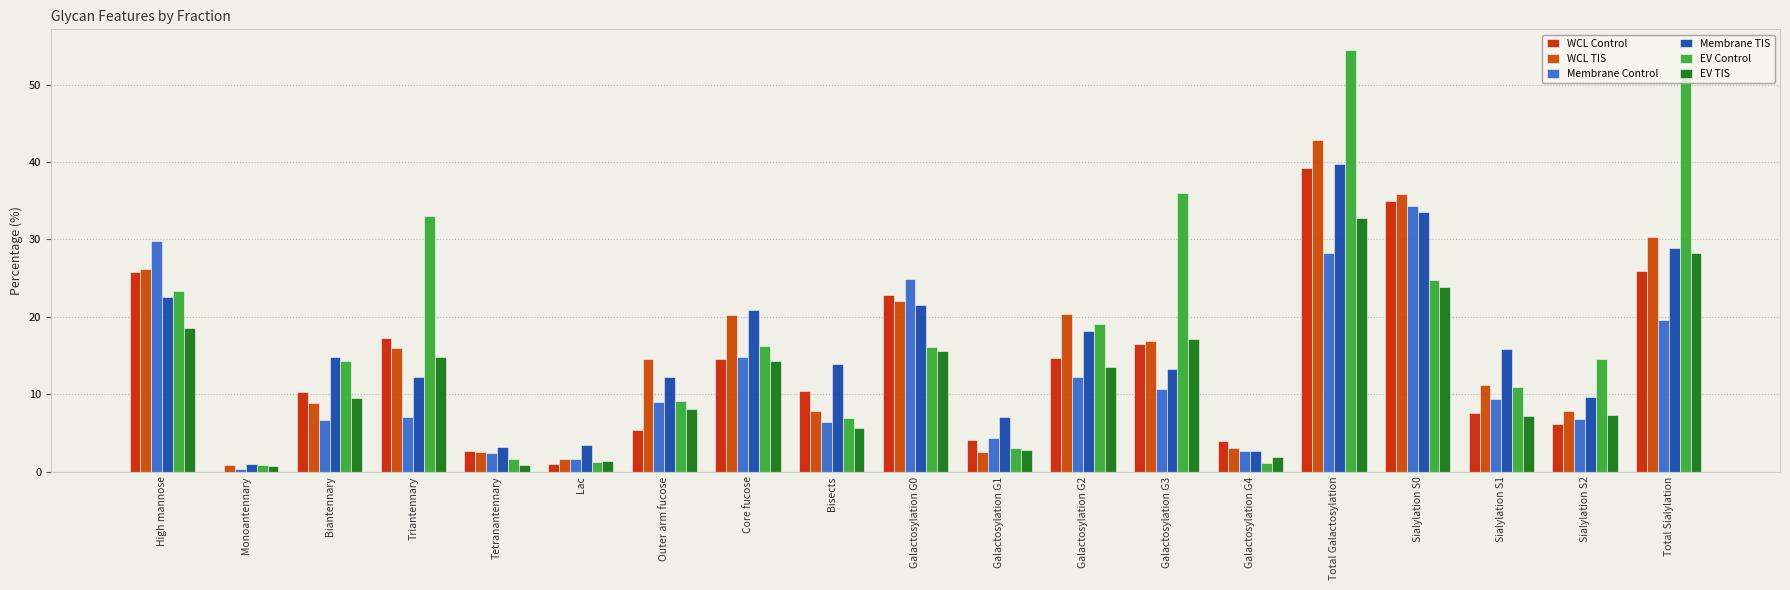

Rank the categories by WCL Control value from lowest to highest.

Monoantennary, Lac, Tetranantennary, Galactosylation G4, Galactosylation G1, Outer arm fucose, Sialylation S2, Sialylation S1, Biantennary, Bisects, Core fucose, Galactosylation G2, Galactosylation G3, Triantennary, Galactosylation G0, High mannose, Total Sialylation, Sialylation S0, Total Galactosylation